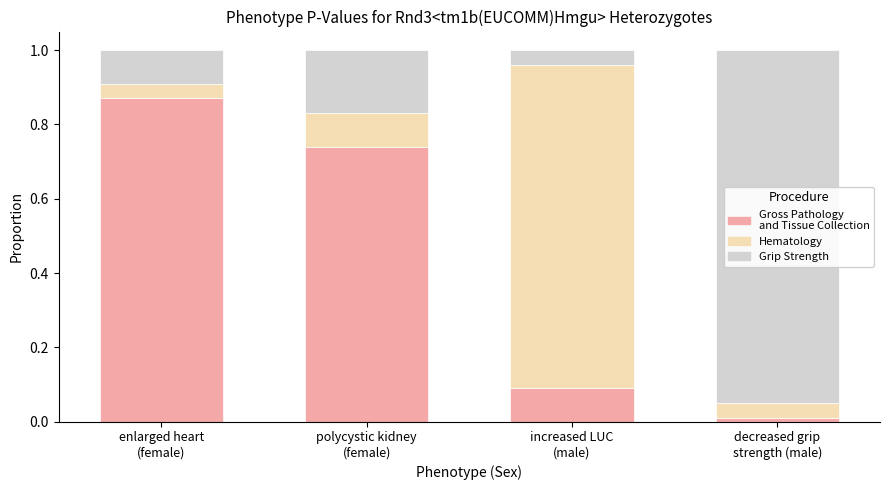

How many data points does each series have?

4